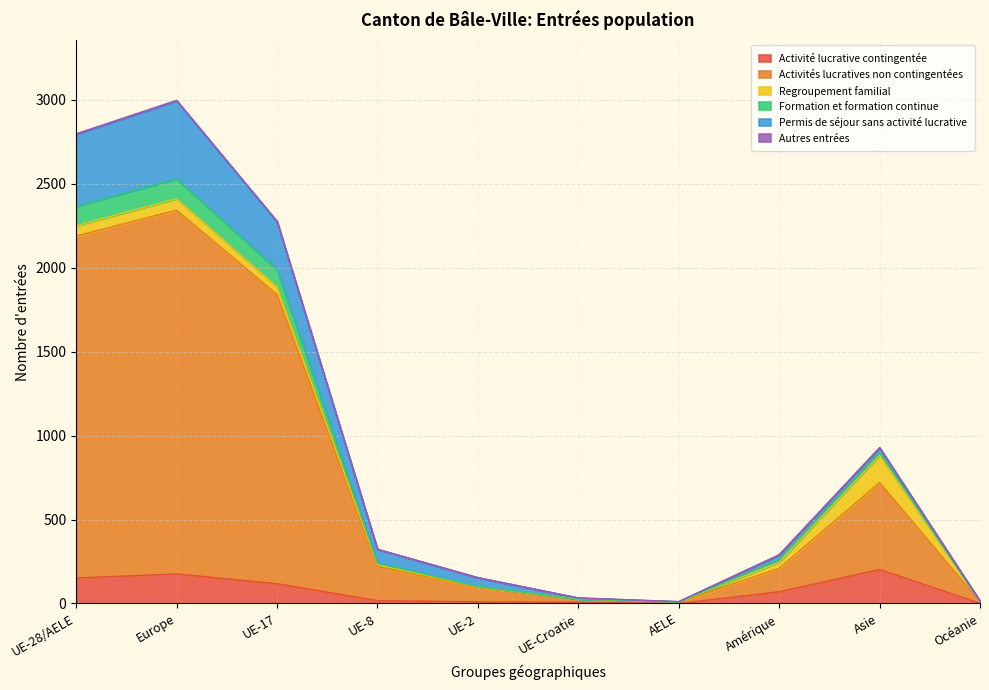

Is it true that Activité lucrative contingentée equals 152 at UE-28/AELE?

True